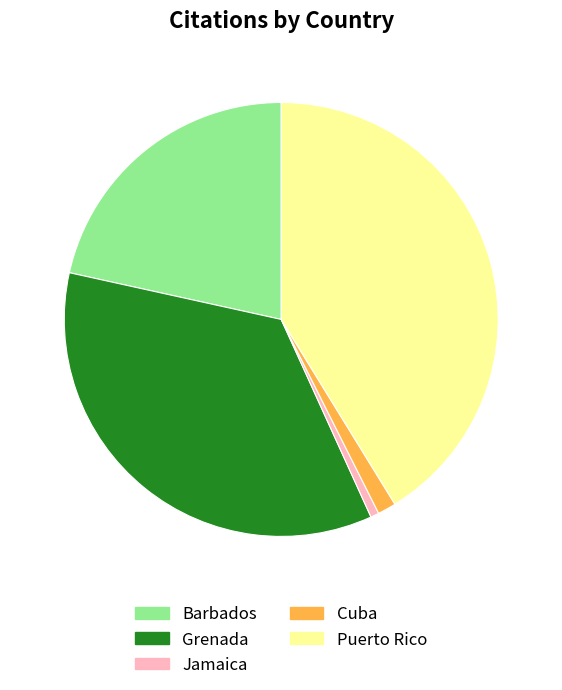

Count the number of slices in the pie.

5